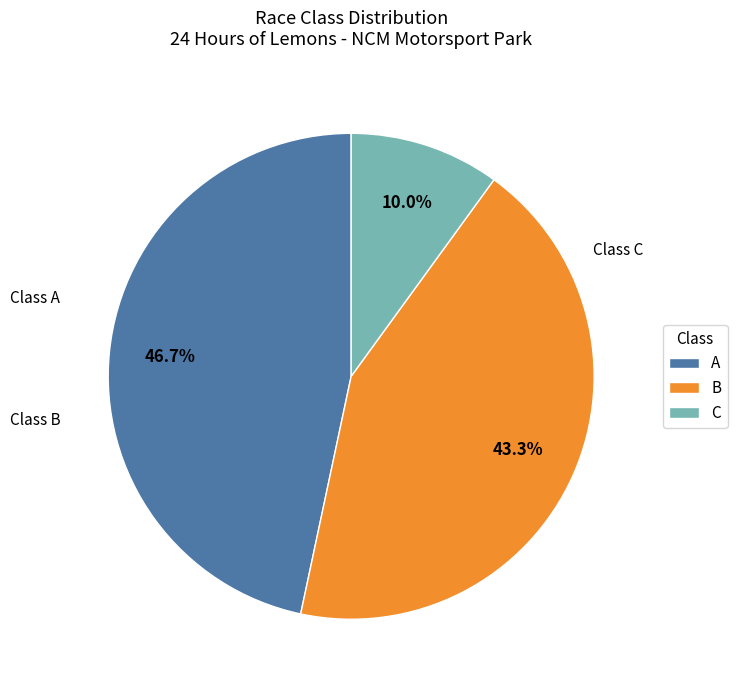

Is there a majority slice in this chart?

No